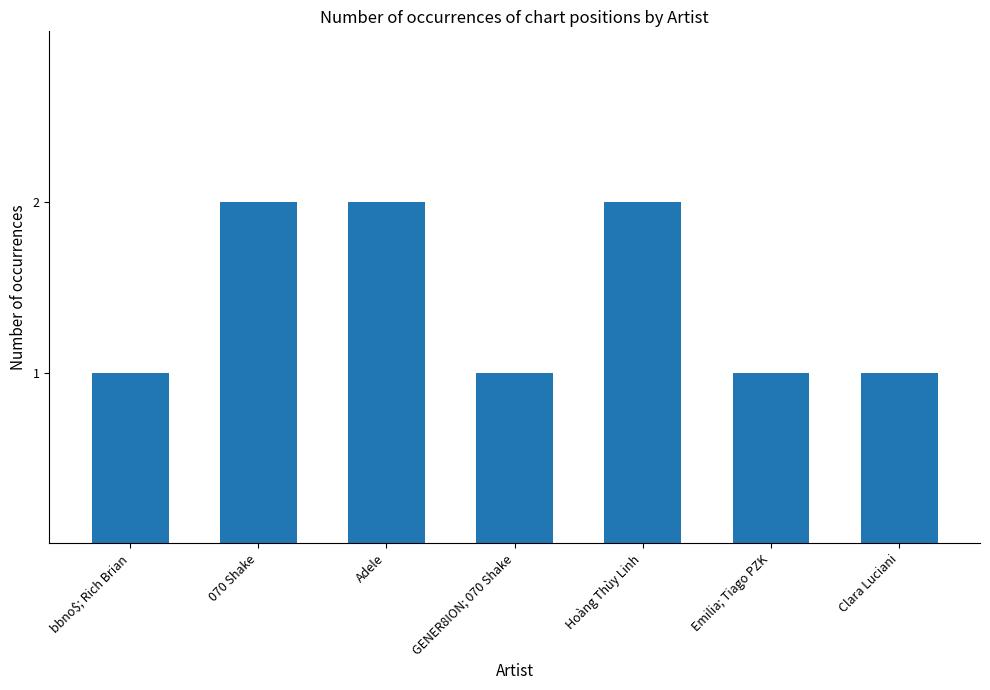

How many data points does each series have?

7